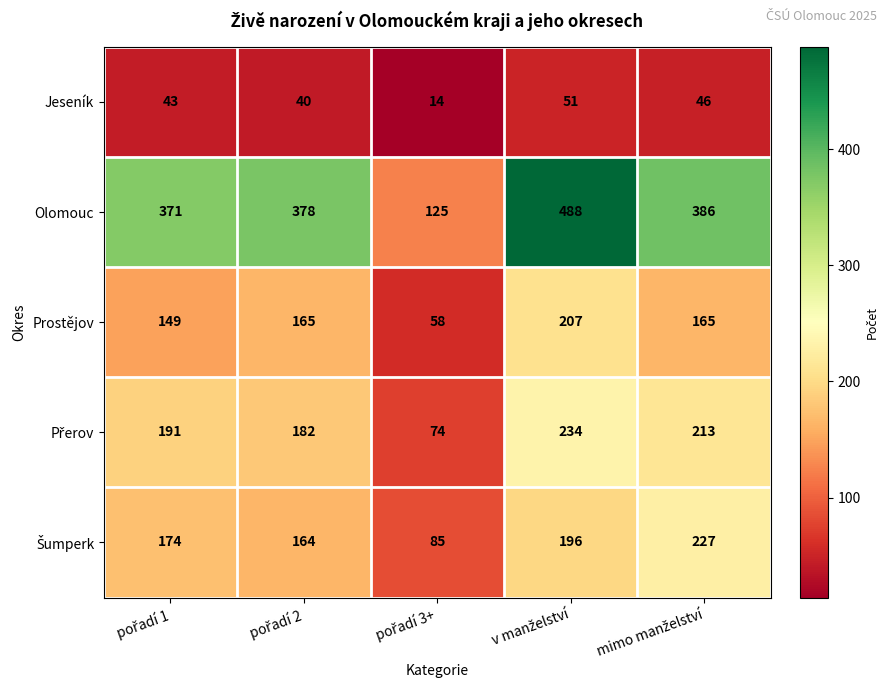

Which series has the largest total across all categories?

Olomouc